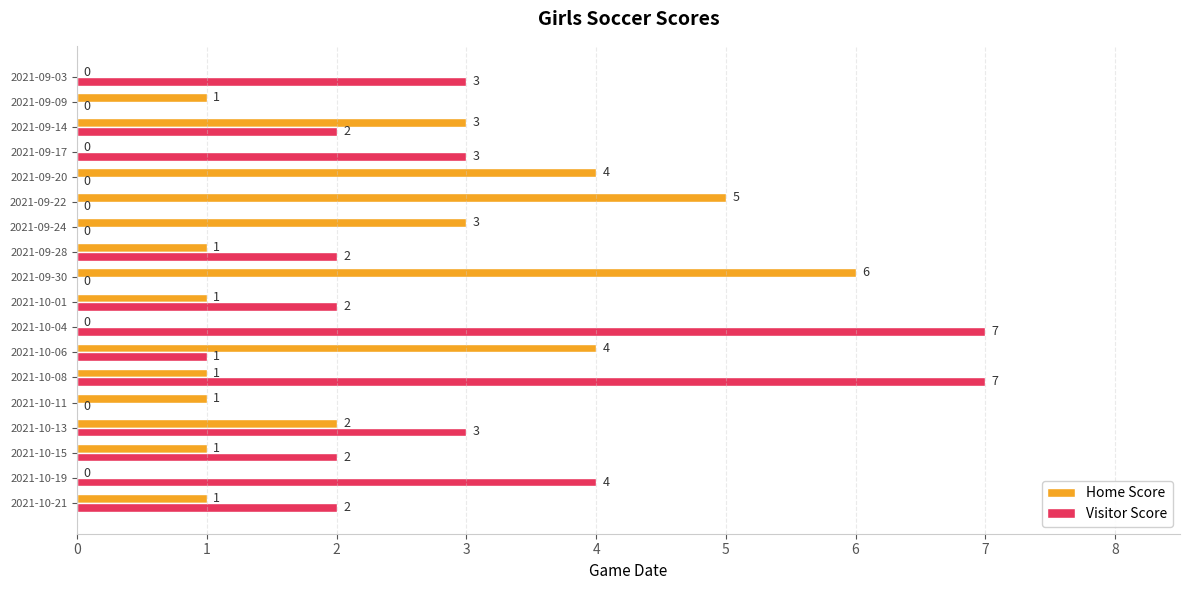

What are all the series names shown in the legend?

Home Score, Visitor Score